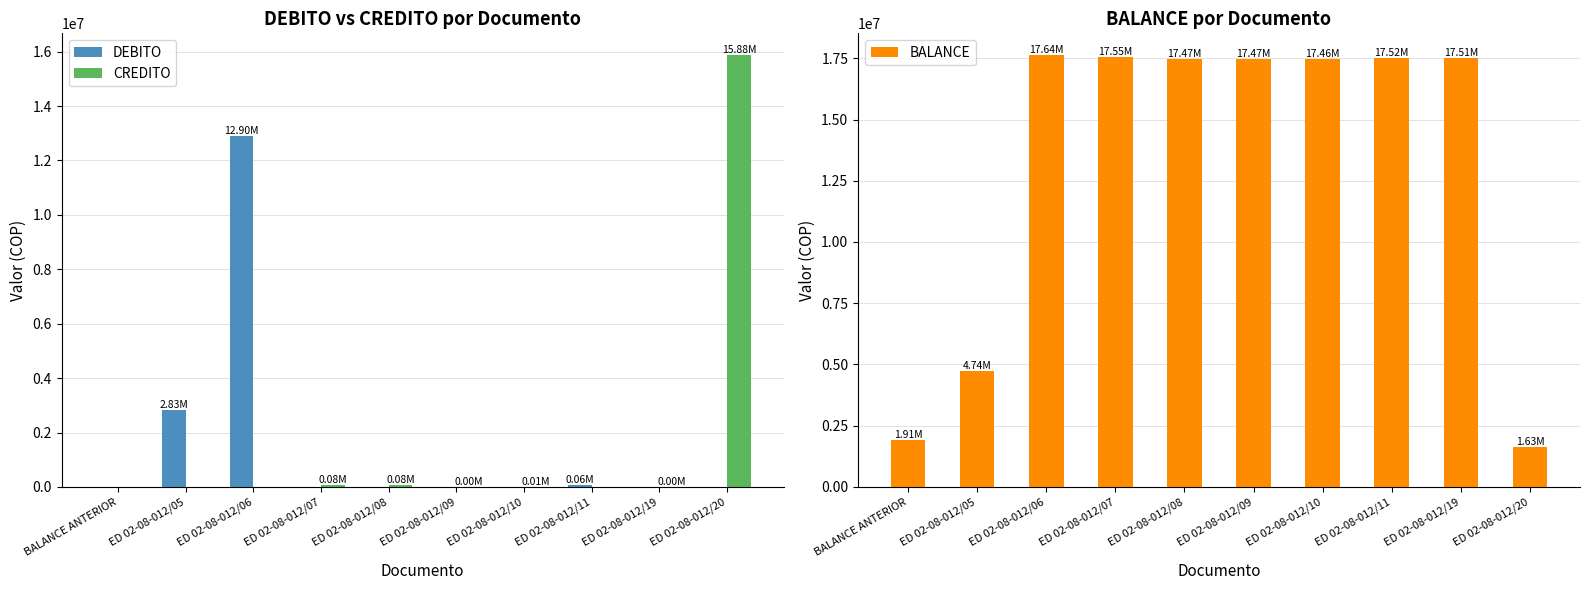

What are all the series names shown in the legend?

DEBITO, CREDITO, BALANCE